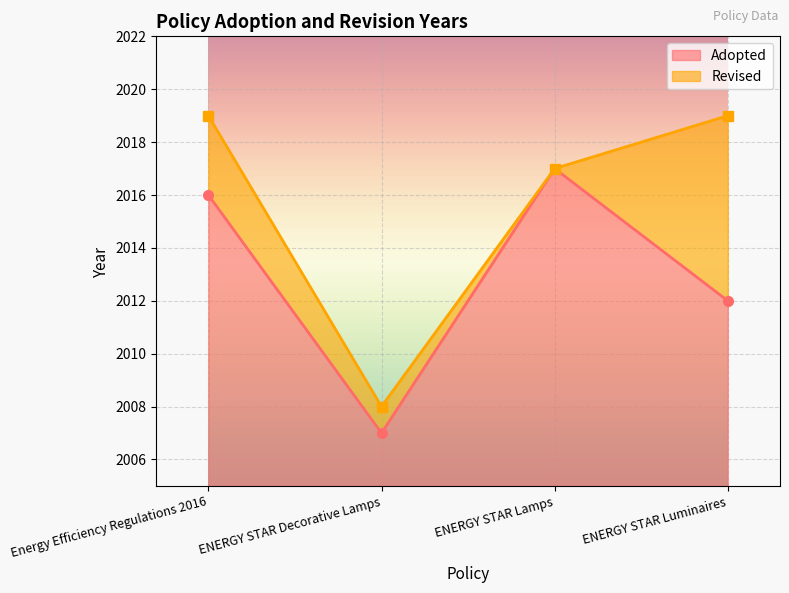

True or false: the data shows 2017 at ENERGY STAR Lamps.

True